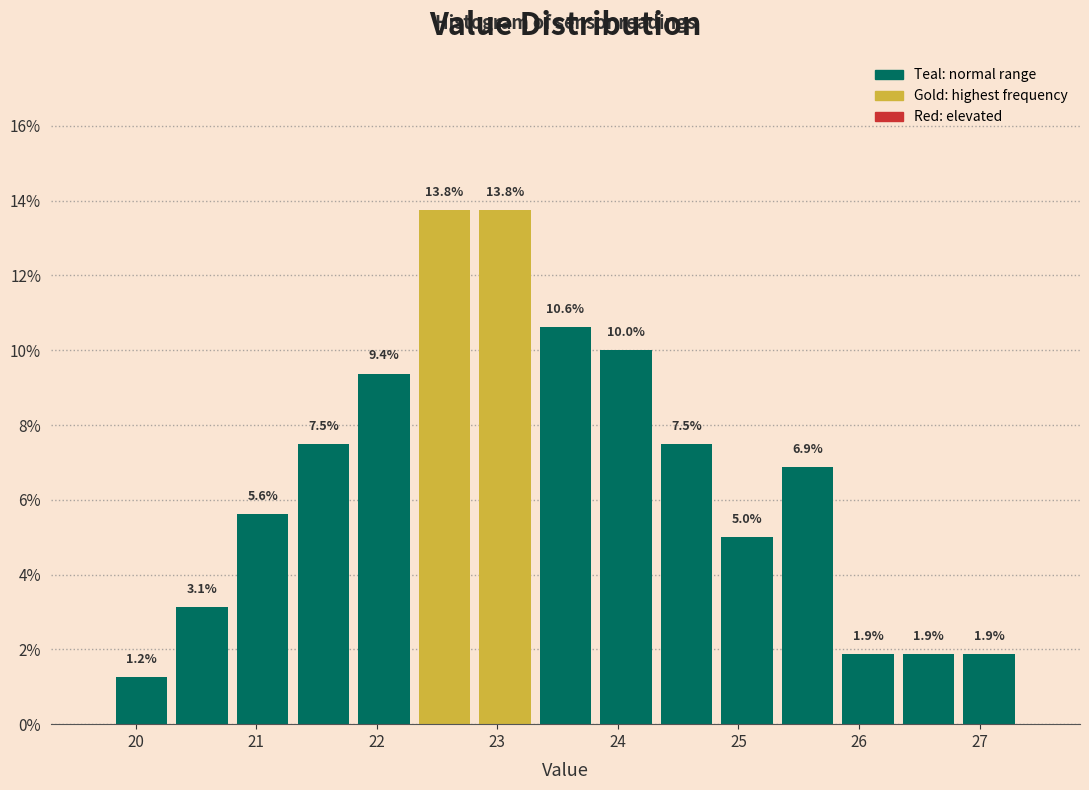

How tall is the bar that spans 21.8 to 22.3 on the x-axis? The bar edges are not printed on the chart, so give them approximately, as read against the axis.

9.4